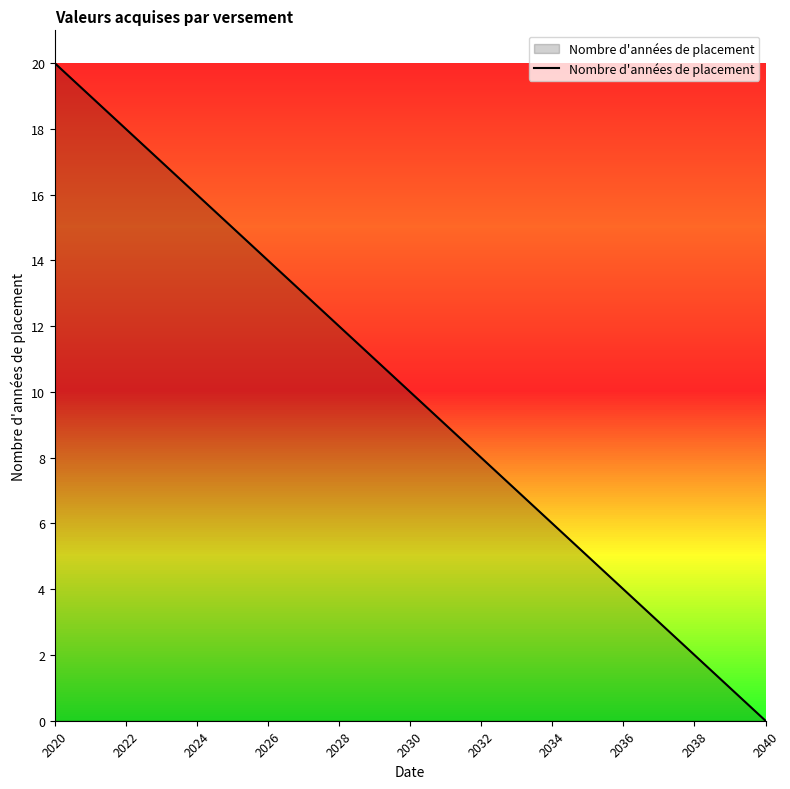

Reading left to right, what are all the values shown in this chart?

20	19	18	17	16	15	14	13	12	11	10	9	8	7	6	5	4	3	2	1	0